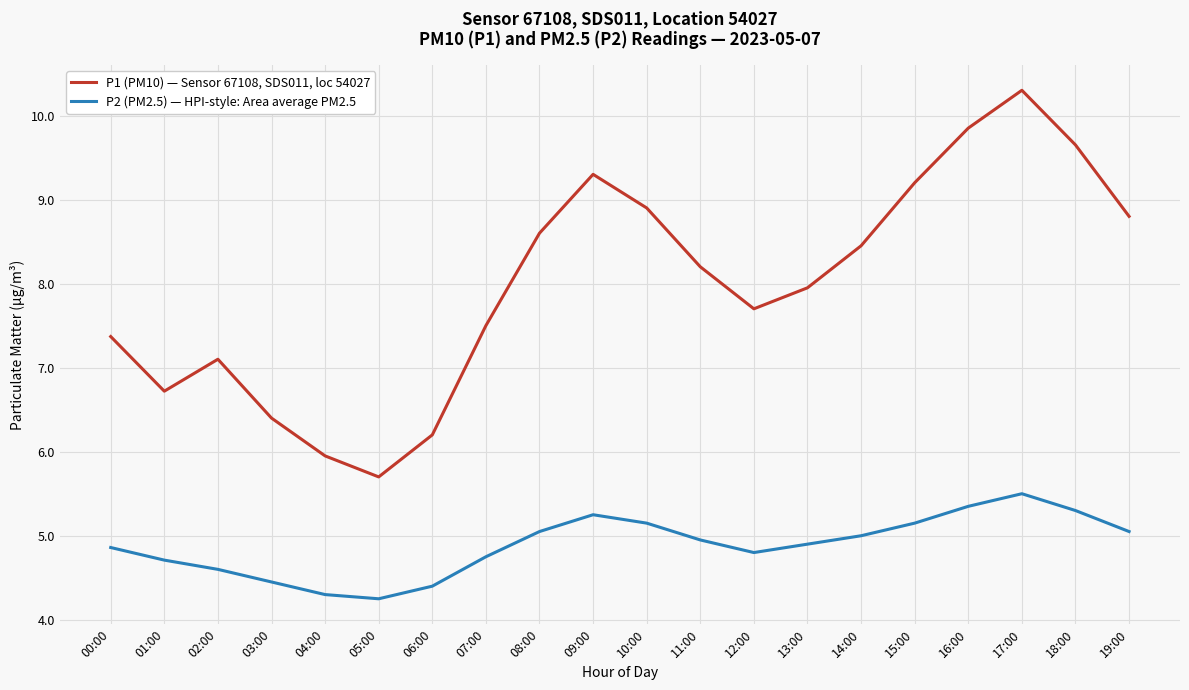

True or false: P1 (PM10) — Sensor 67108, SDS011, loc 54027 and P2 (PM2.5) — HPI-style: Area average PM2.5 cross at least once.

False